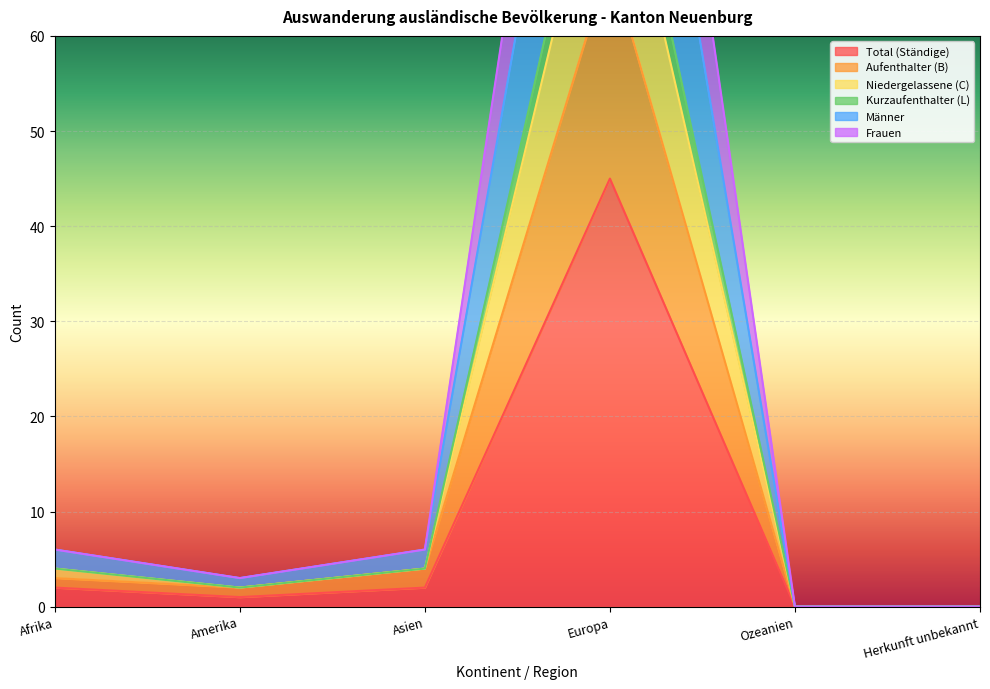

At which category is the sum across all series the highest?

Europa